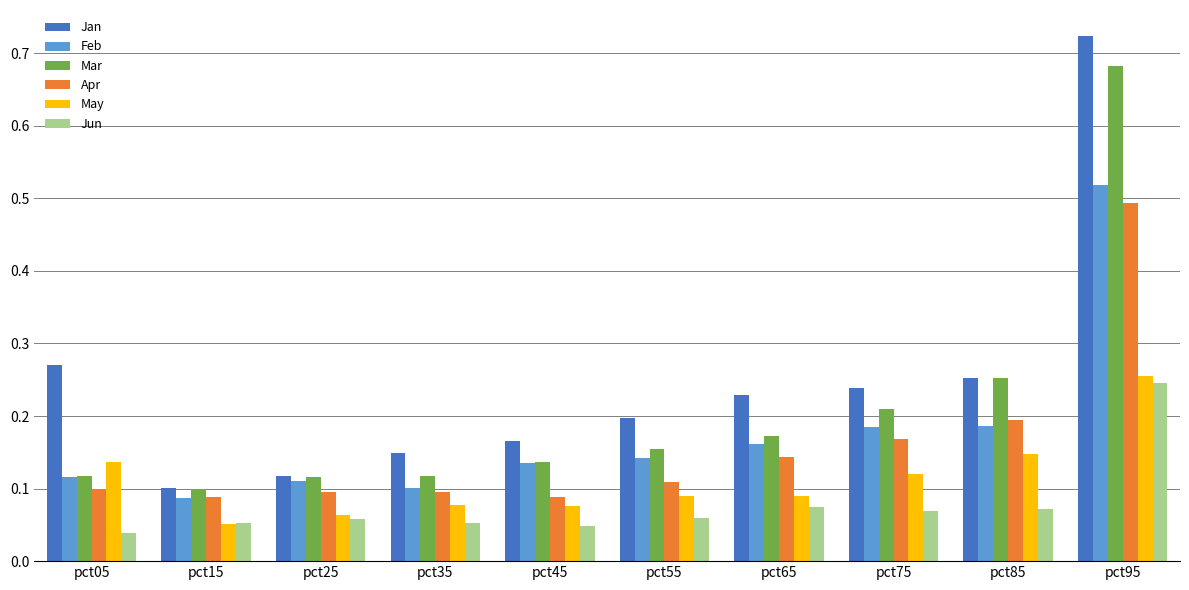

The Feb series shows 0.1 at pct15. True or false?

True